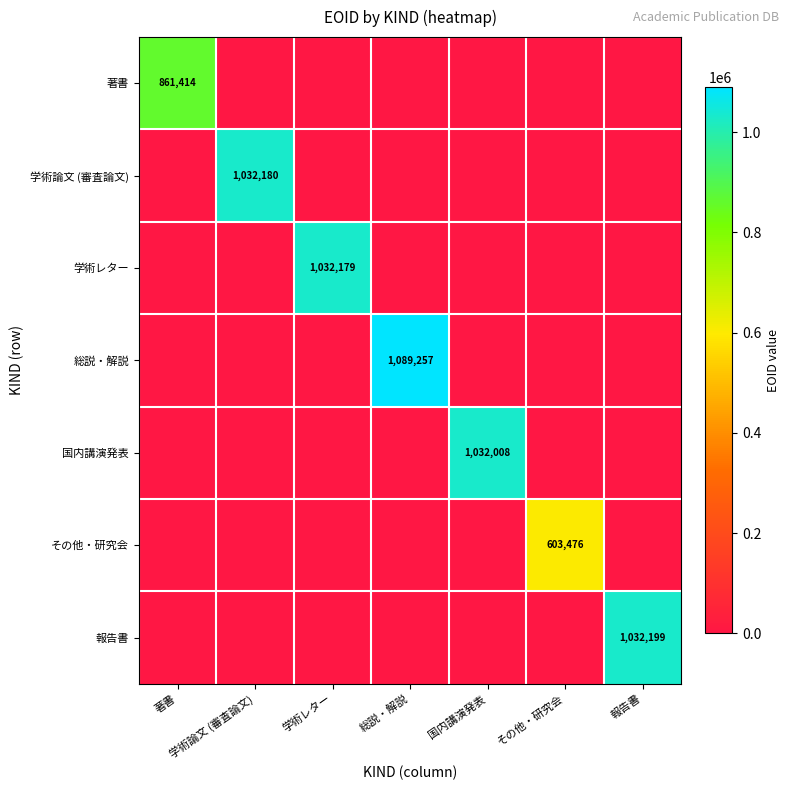

The value of 報告書 at 報告書 is 507188. True or false?

False